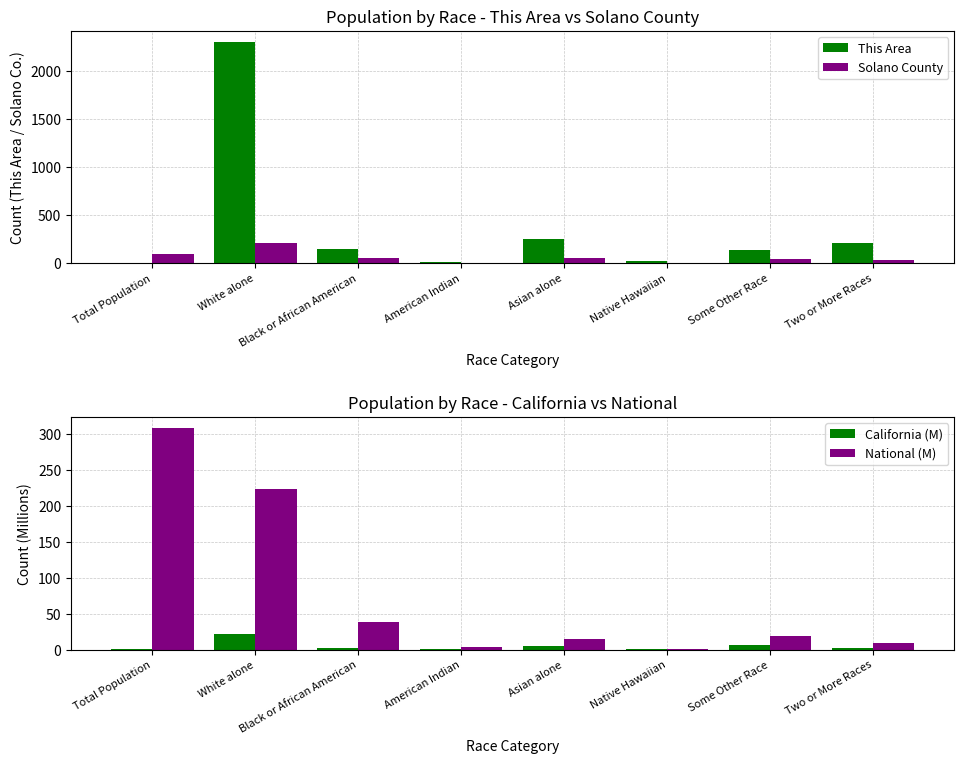

What is the total value across all series at Asian alone?

338.5